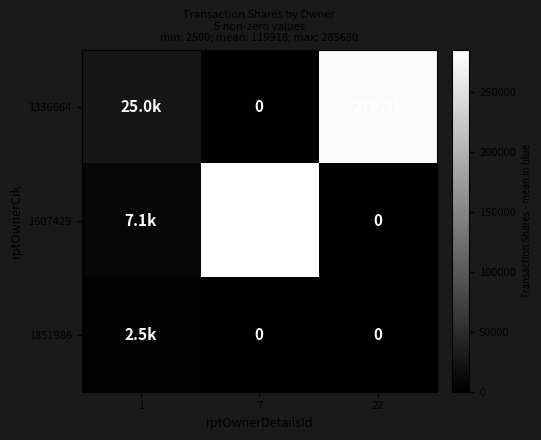

Which series has the largest total across all categories?

1336664